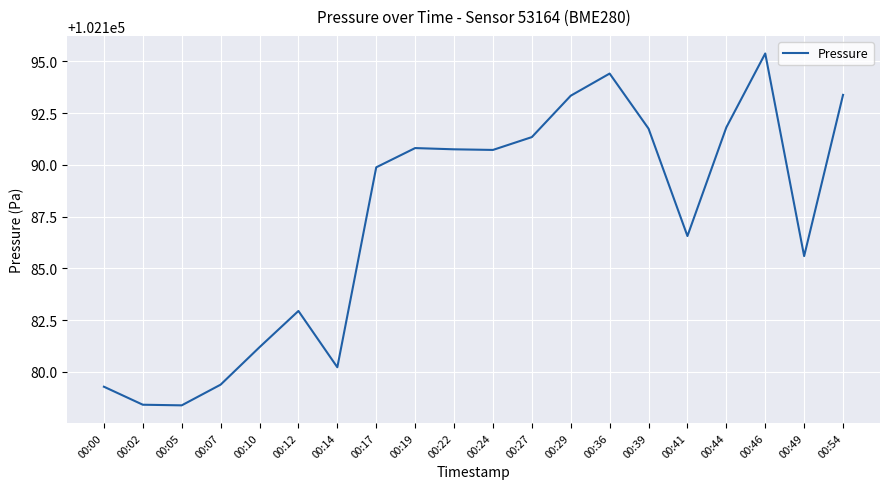

The chart shows a value of 102179.3 at 00:00. True or false?

True